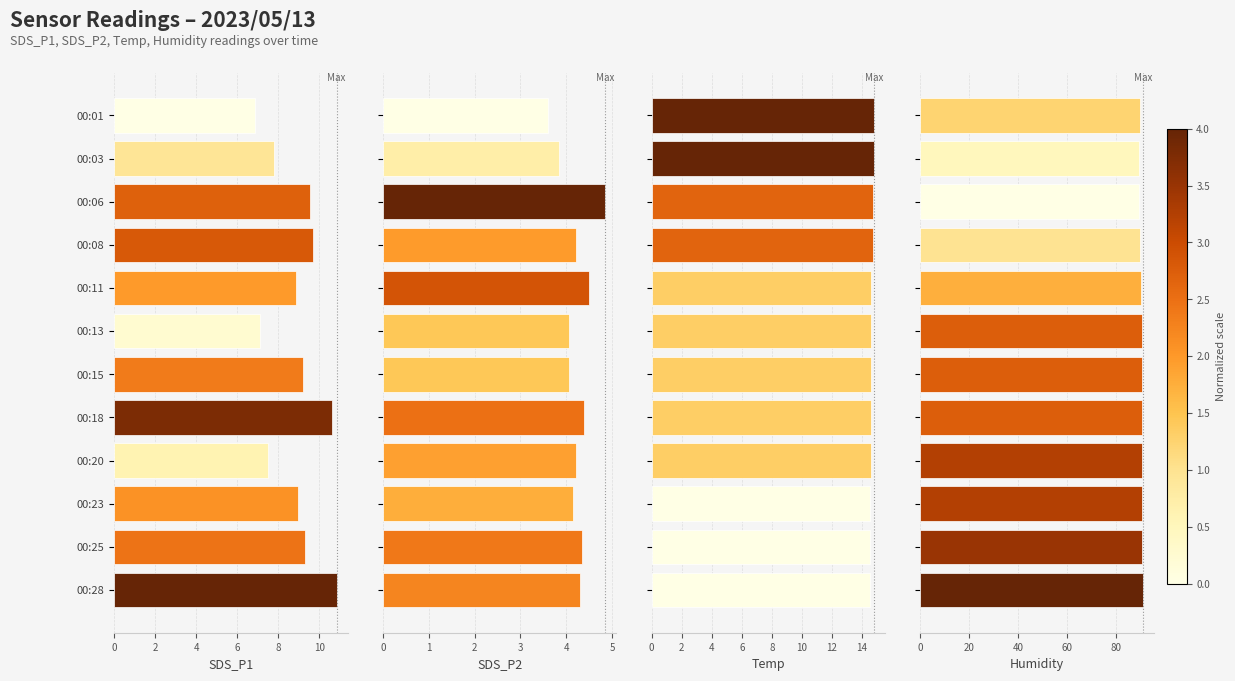

Does the chart contain any negative values?

No